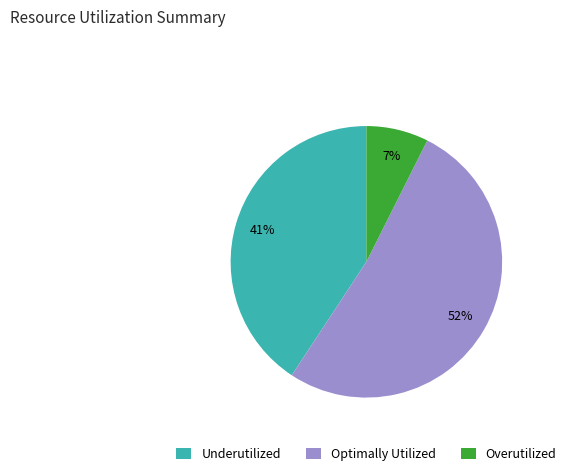

How many slices are in this pie chart?

3